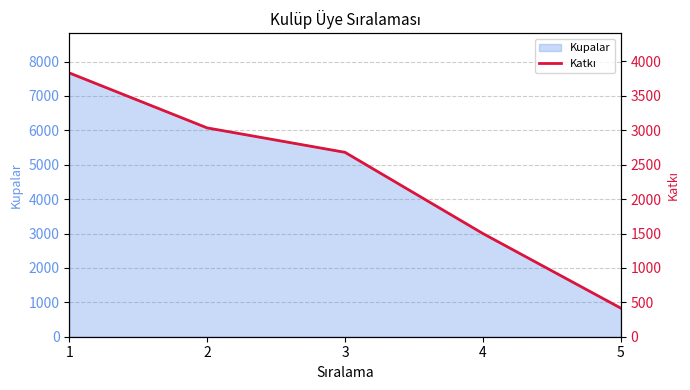

Approximately how many times larger is the value at 5 compared to 1?

0.1